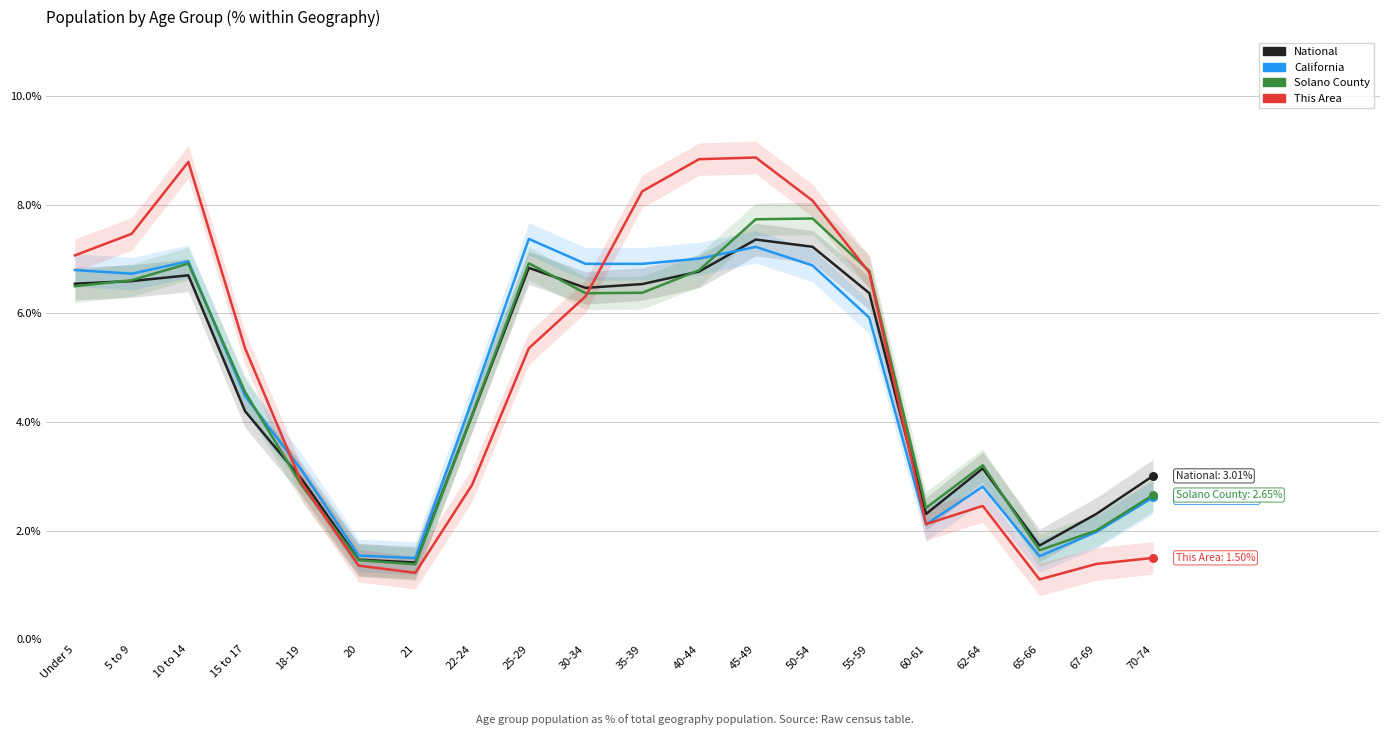

At which category is the sum across all series the highest?

45-49